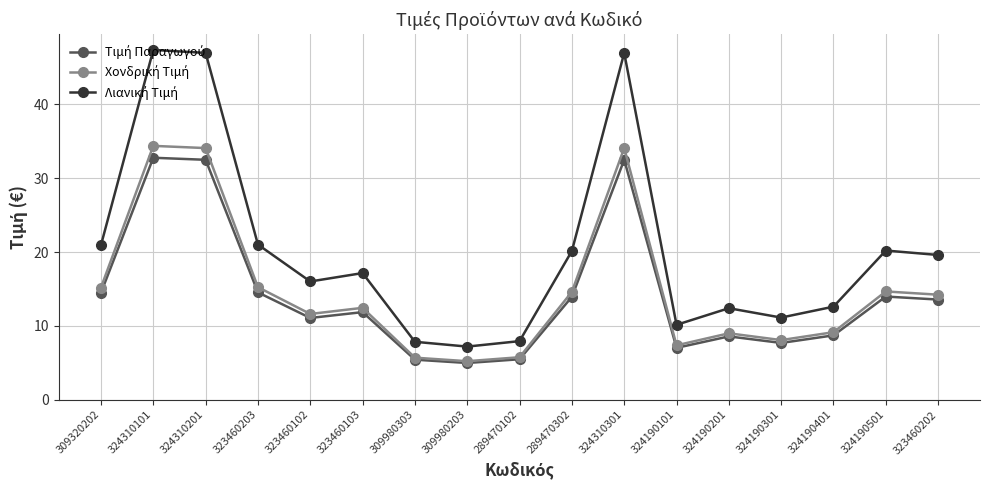

Is this an area chart (filled region under the line)?

No